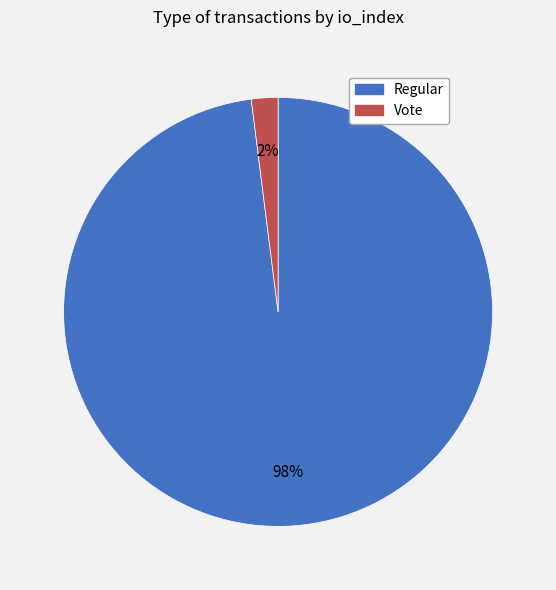

Is there a majority slice in this chart?

Yes